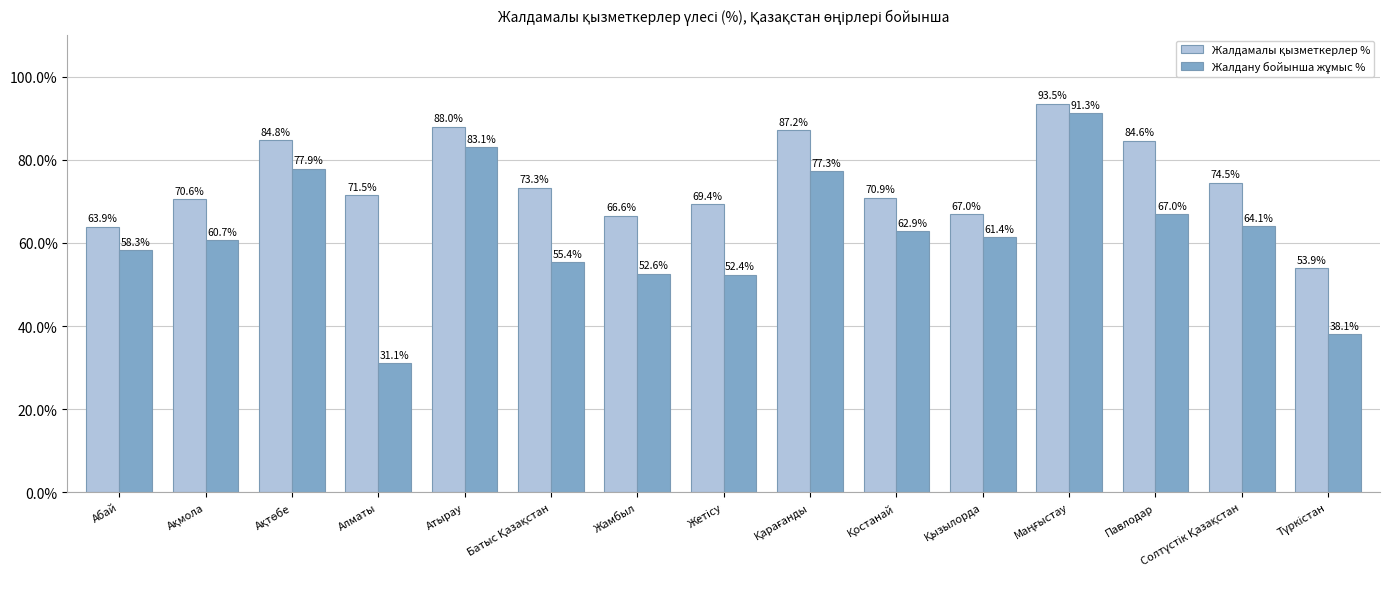

What is the difference between the highest and lowest values at Павлодар?

17.6